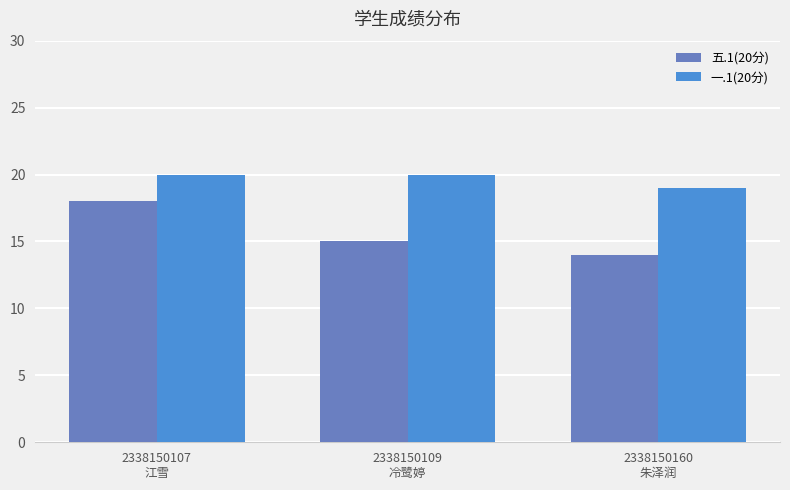

Reading left to right, what are all the values shown in this chart?

五.1(20分): 2338150107
江雪=18	2338150109
冷鹭婷=15	2338150160
朱泽润=14
一.1(20分): 2338150107
江雪=20	2338150109
冷鹭婷=20	2338150160
朱泽润=19